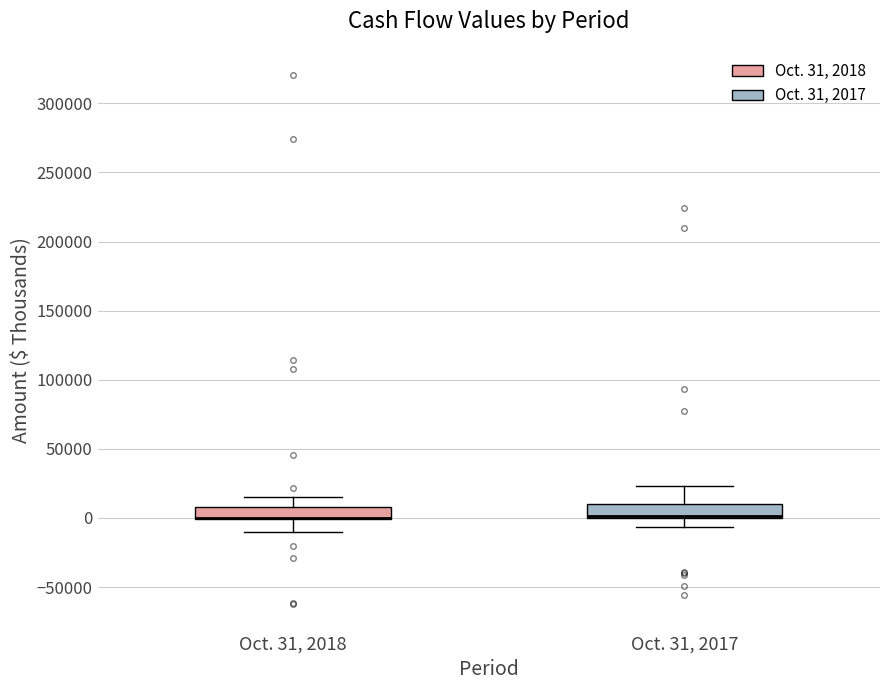

Where does the lower whisker of the box for Oct. 31, 2017 end on the y-axis? The values are not printed on the chart, so give them approximately, as read against the axis.

-5000